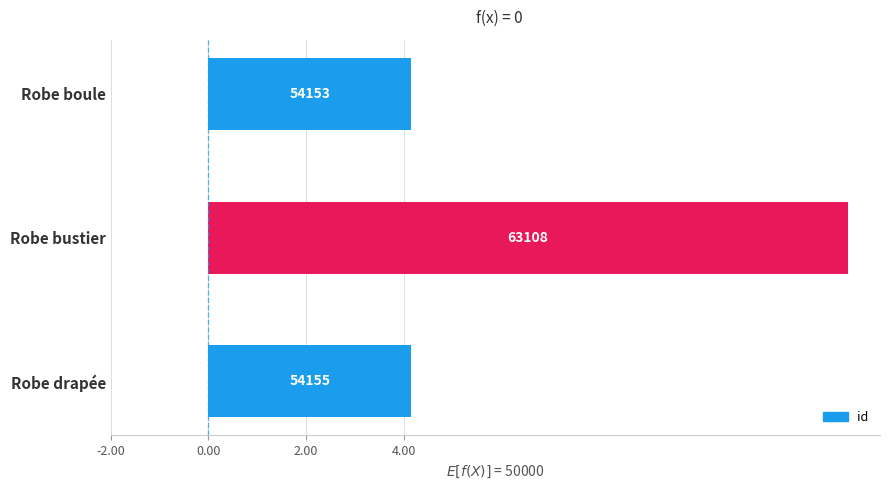

Reading left to right, extract all data points from this chart.

4153	13108	4155